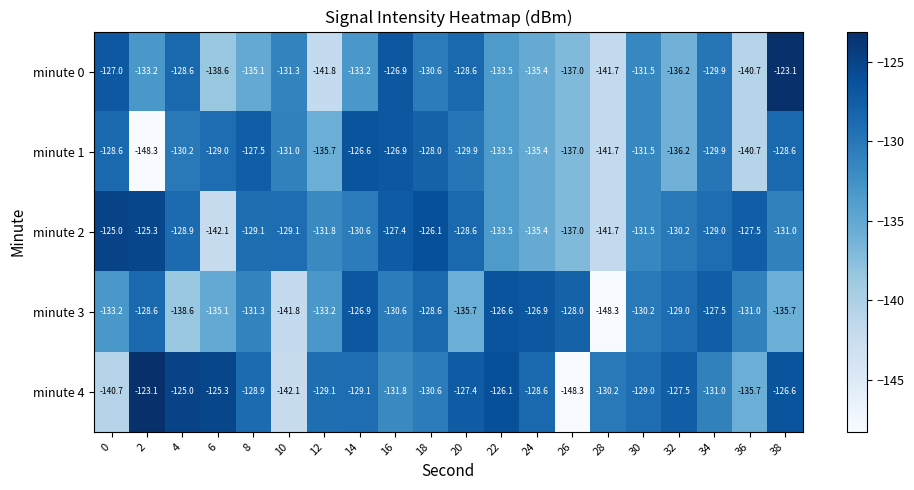

What is the average value of the minute 0 series?

-133.2